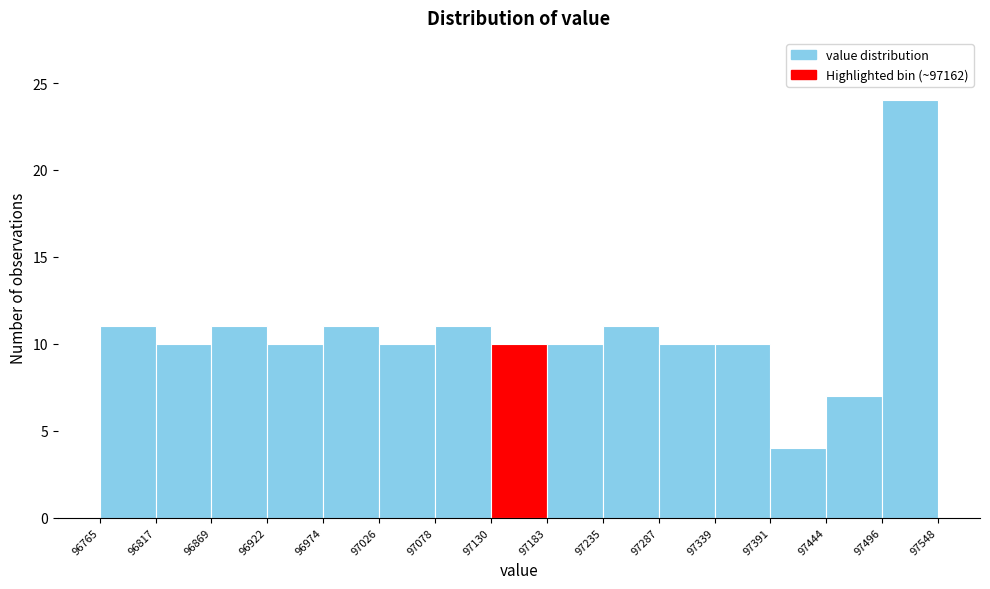

How tall is the bar that spans 96922 to 96974 on the x-axis? The values are not printed on the chart, so give them approximately, as read against the axis.

10